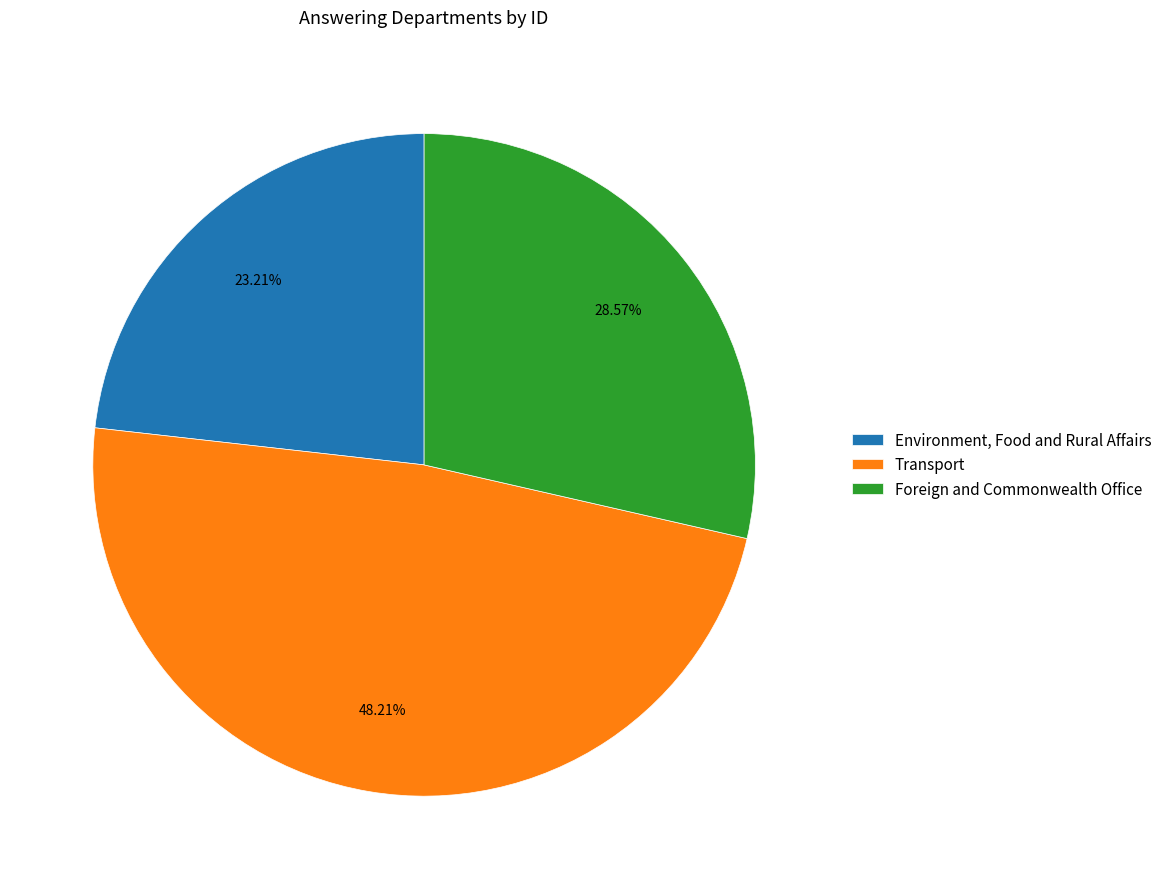

What is the largest slice in the pie chart?

Transport